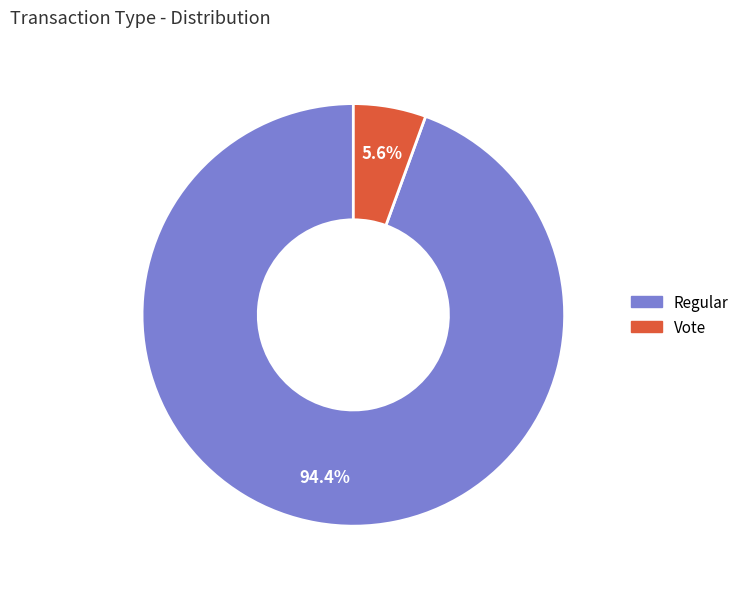

The Vote slice represents 6% of the pie. True or false?

True